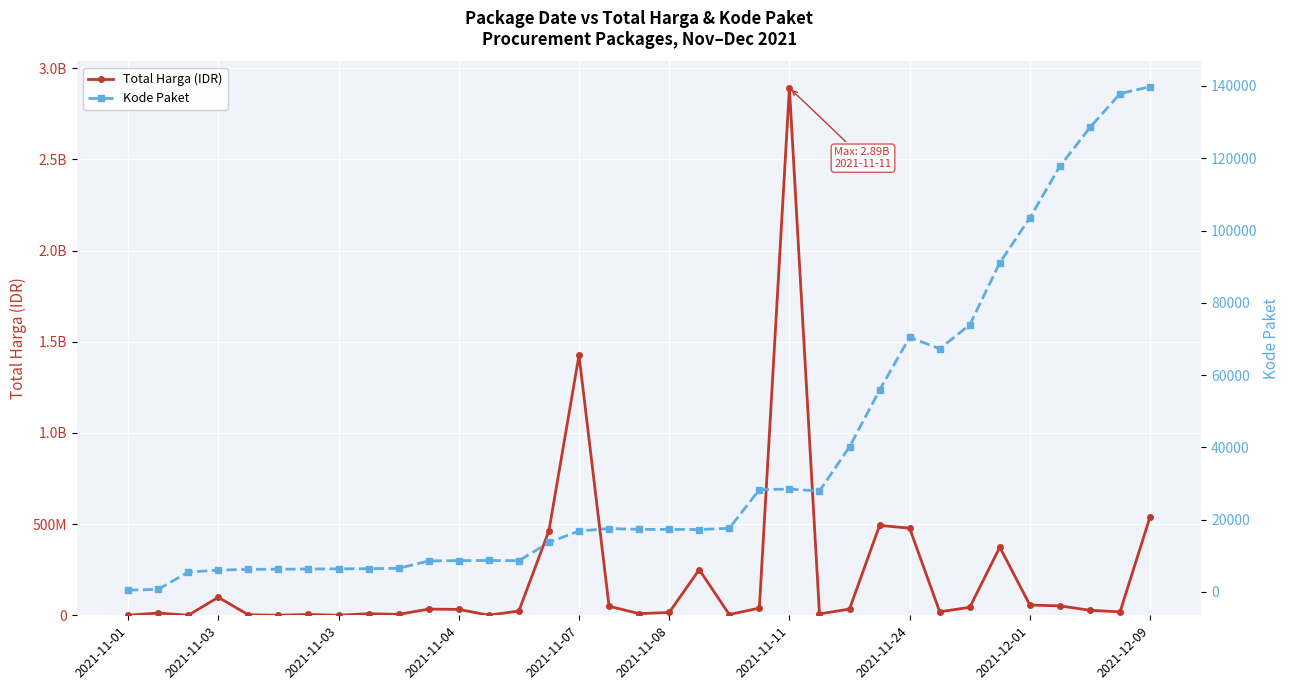

List the series in order of their overall mean, highest first.

Total Harga (IDR), Kode Paket